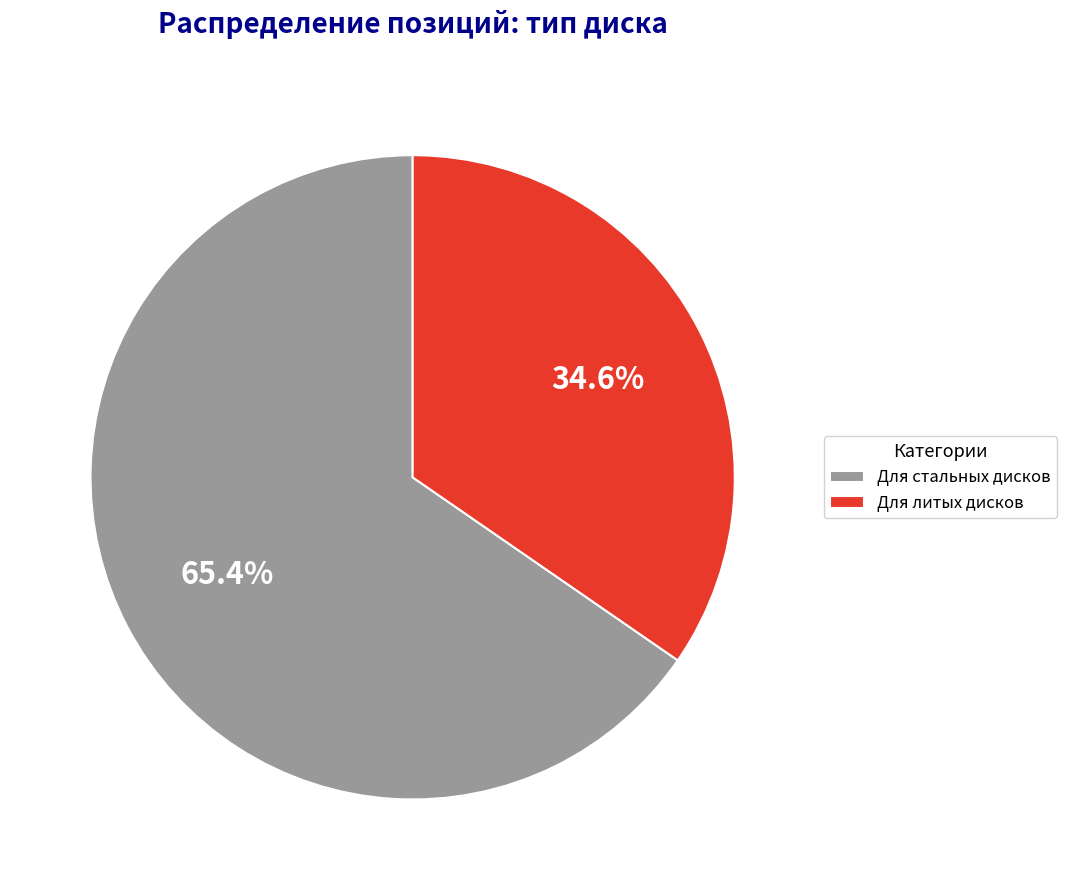

What is the smallest slice in the pie chart?

Для литых дисков